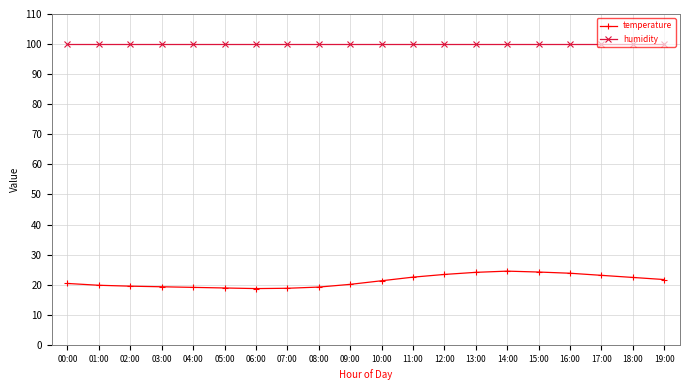

Rank the series by their average value, from highest to lowest.

humidity, temperature